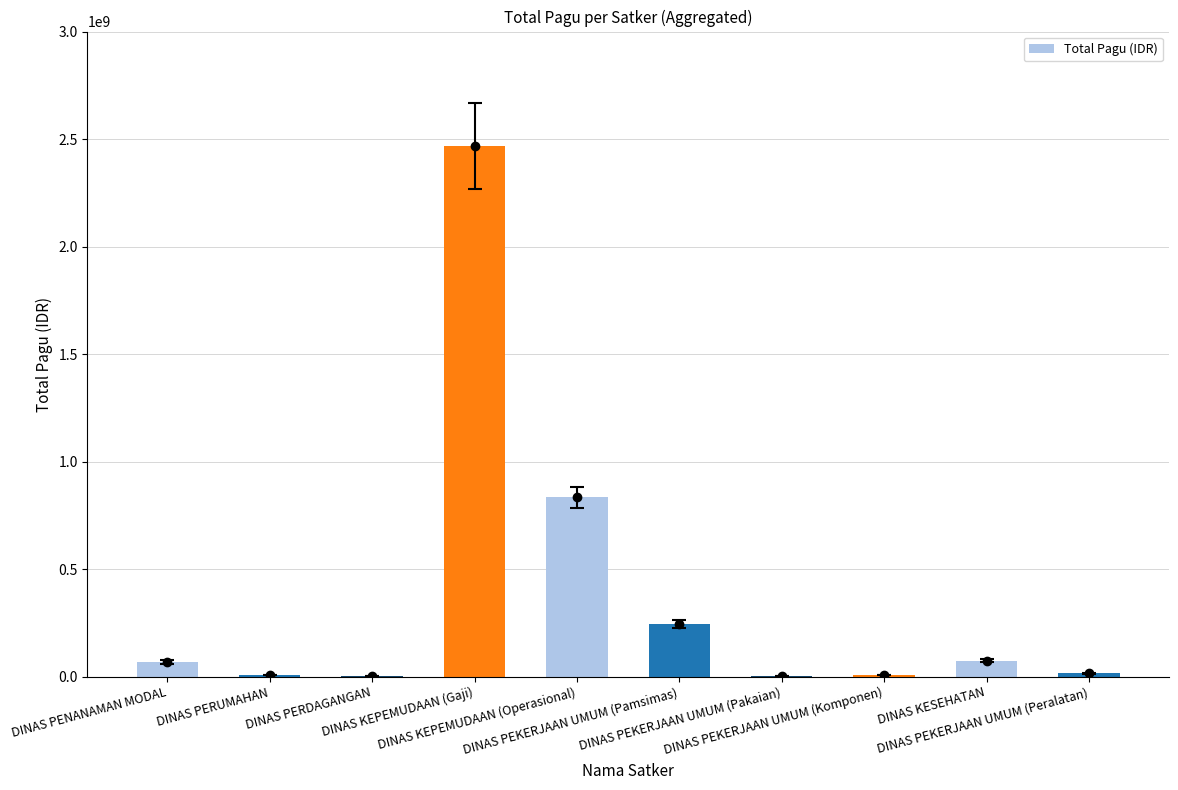

Which label corresponds to the largest value in the chart?

DINAS KEPEMUDAAN (Gaji)